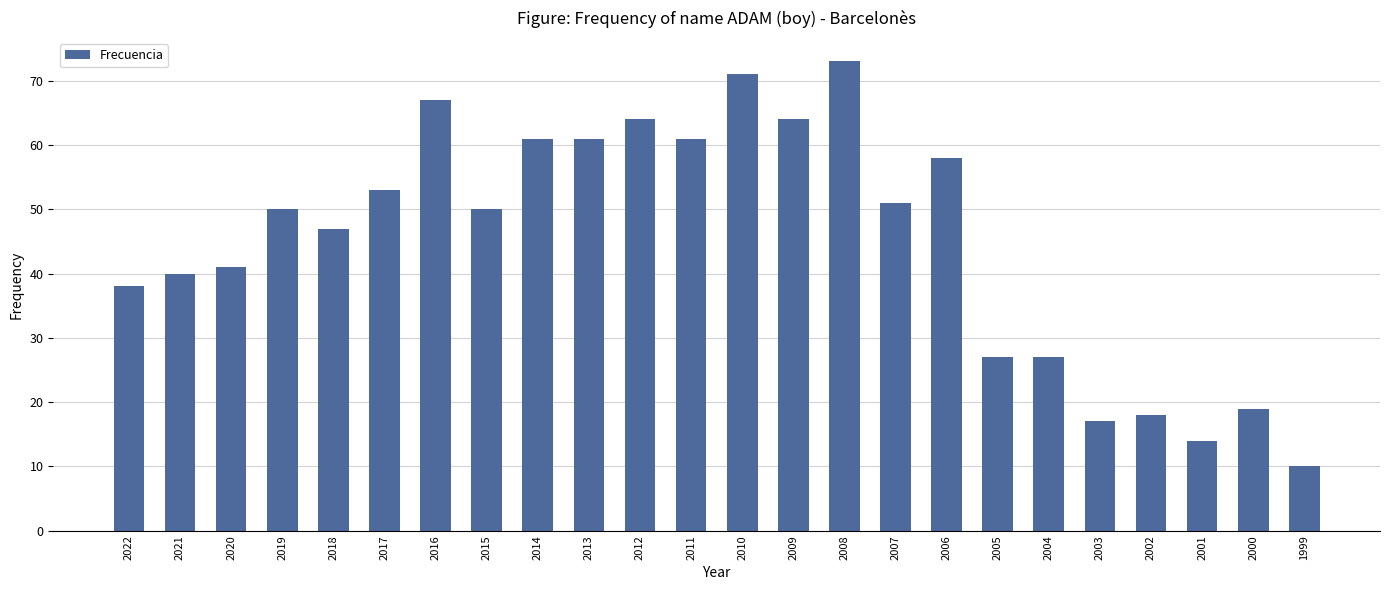

How many data points does each series have?

24